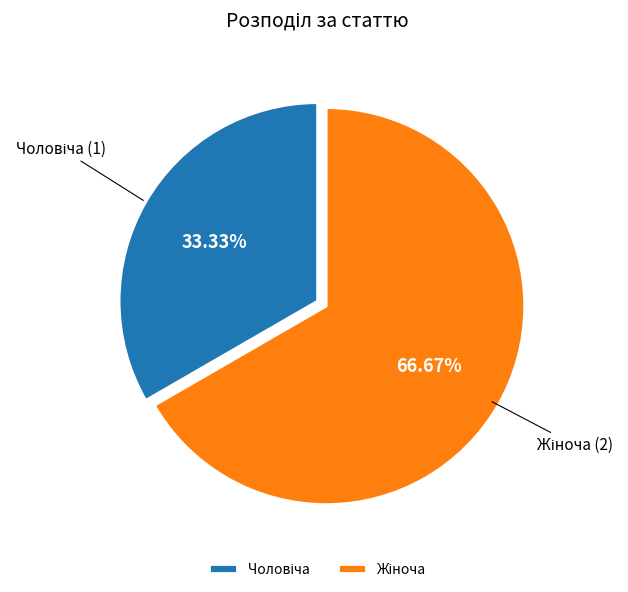

Is there a majority slice in this chart?

Yes